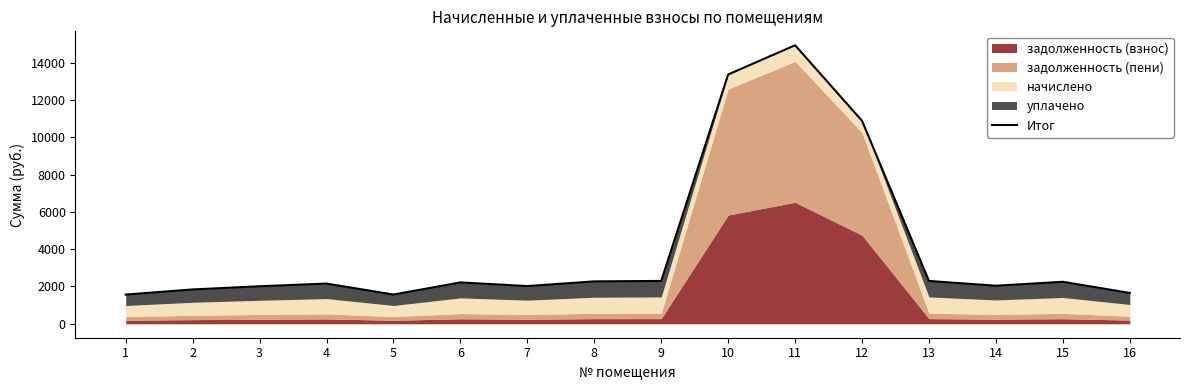

At which category does the chart reach its peak across all series?

11